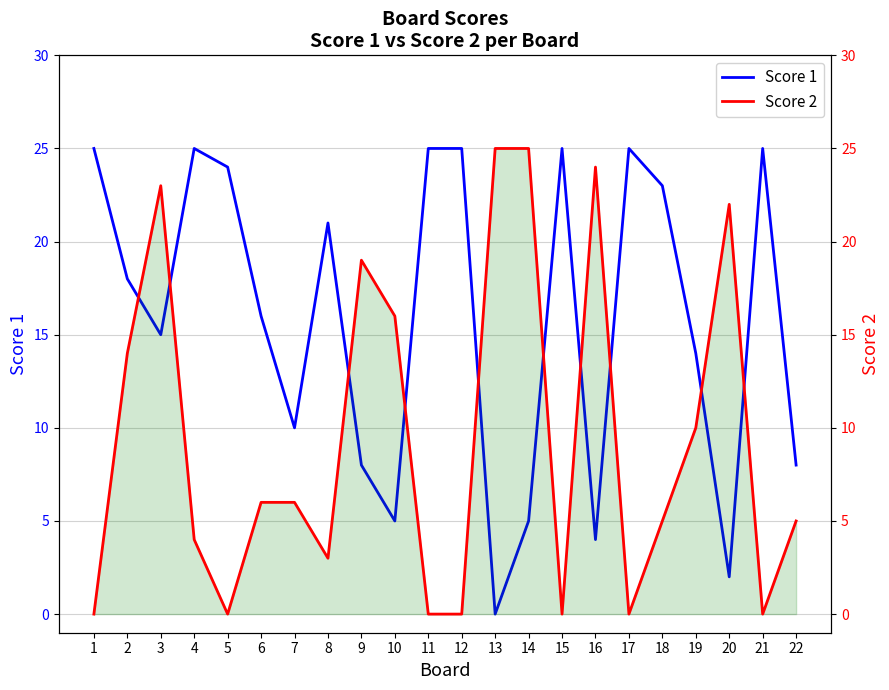

Which series ends up on top after the final intersection of Score 2 and Score 1?

Score 1